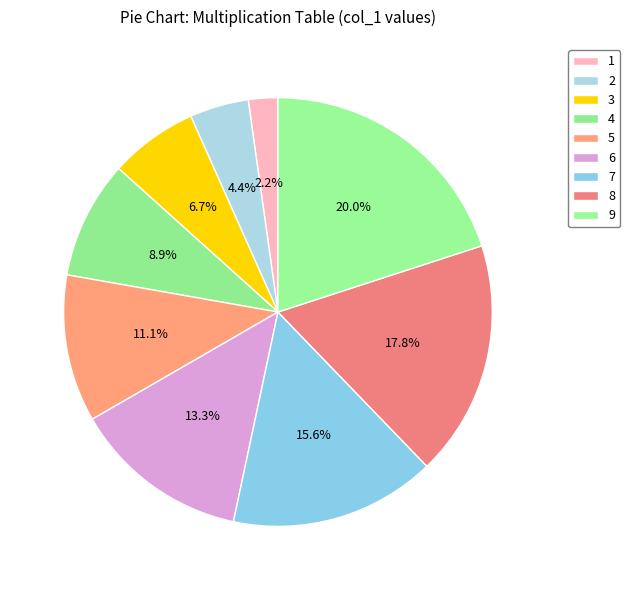

Is 6 the majority of the pie?

No